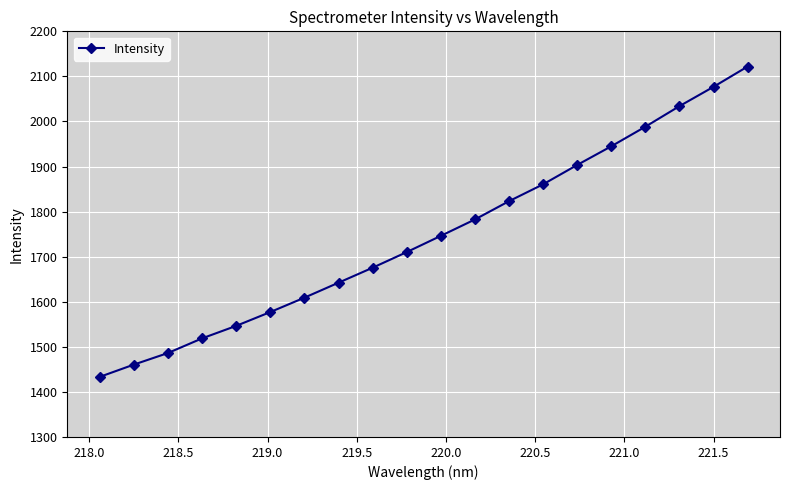

True or false: the data has more than 0 interior local peaks.

False